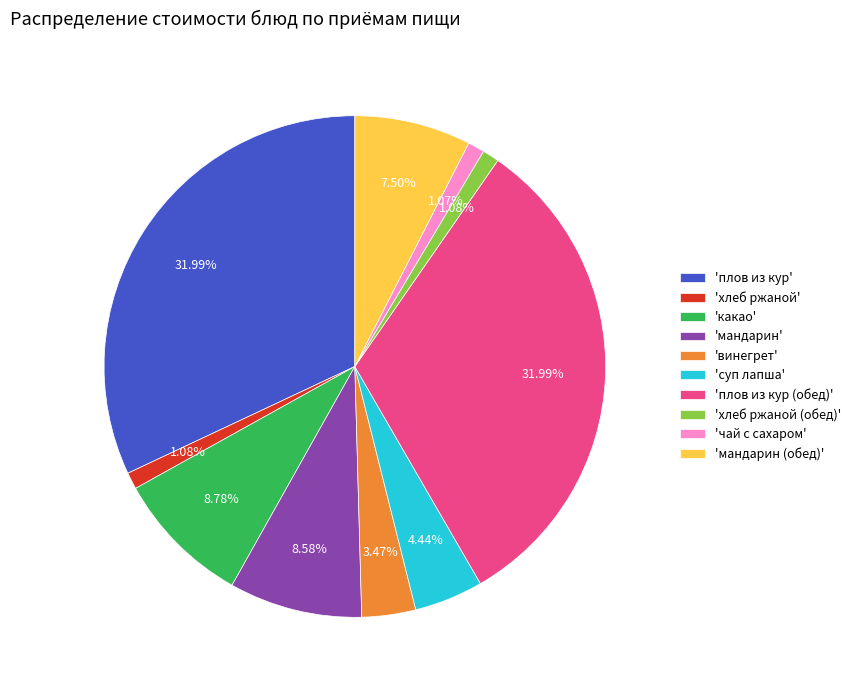

Do 'хлеб ржаной' and 'плов из кур (обед)' together represent more than half of the pie?

No